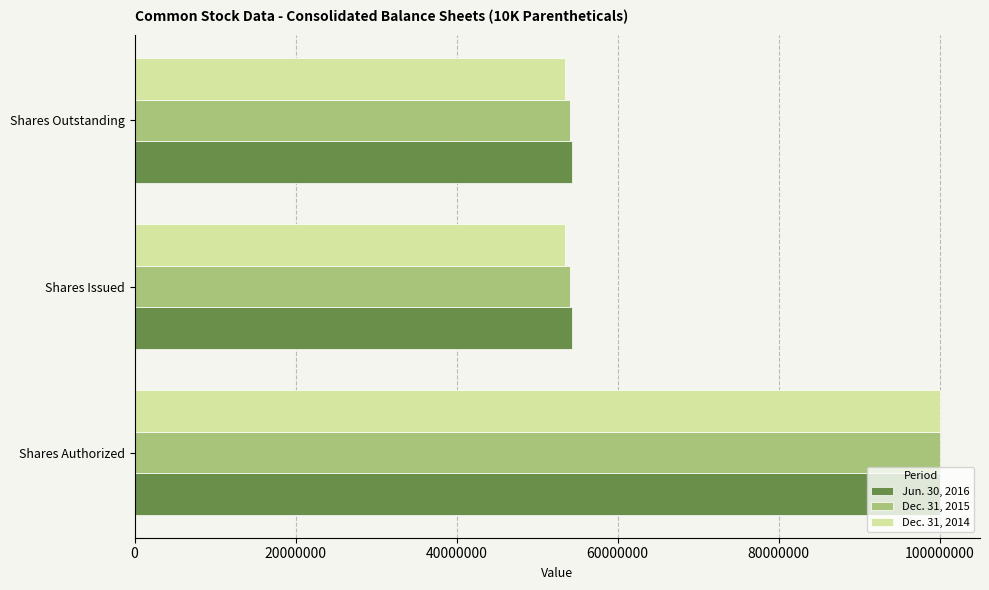

List the series in order of their overall mean, lowest first.

Dec. 31, 2014, Dec. 31, 2015, Jun. 30, 2016